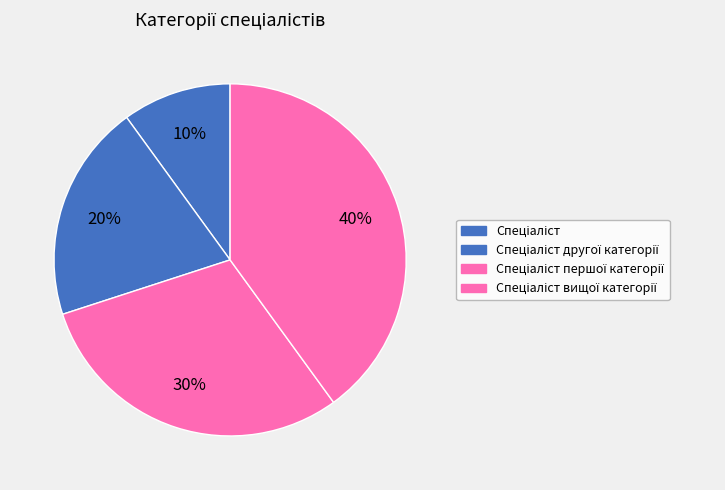

Rank the categories by value from highest to lowest.

Спеціаліст вищої категорії, Спеціаліст першої категорії, Спеціаліст другої категорії, Спеціаліст